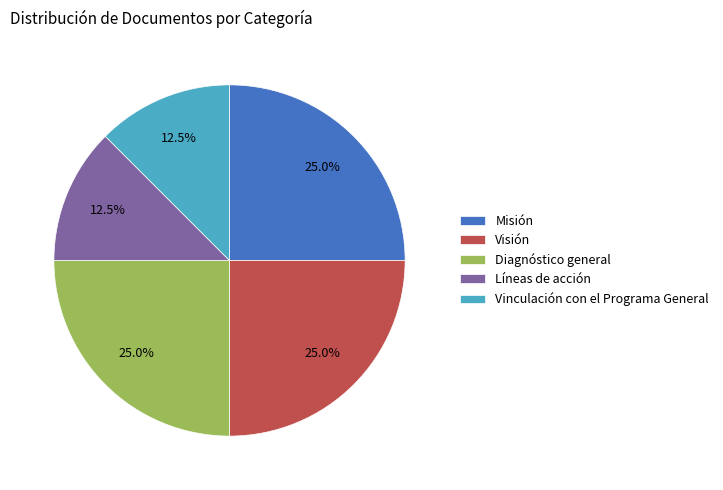

Which has a higher value, Líneas de acción or Diagnóstico general?

Diagnóstico general